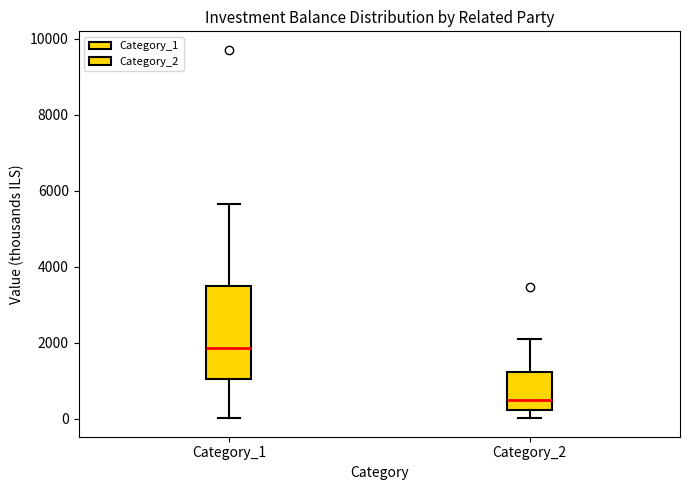

Reading left to right, transcribe this box plot: for each box, give where its median line is, the range the box spans, and where its two whiskers end, as read against the y-axis. The values are not printed on the chart, so give them approximately, as read against the axis.

Category_1: median 1800, box 1000 to 3400, whiskers 0 to 5600
Category_2: median 400, box 200 to 1200, whiskers 0 to 2200